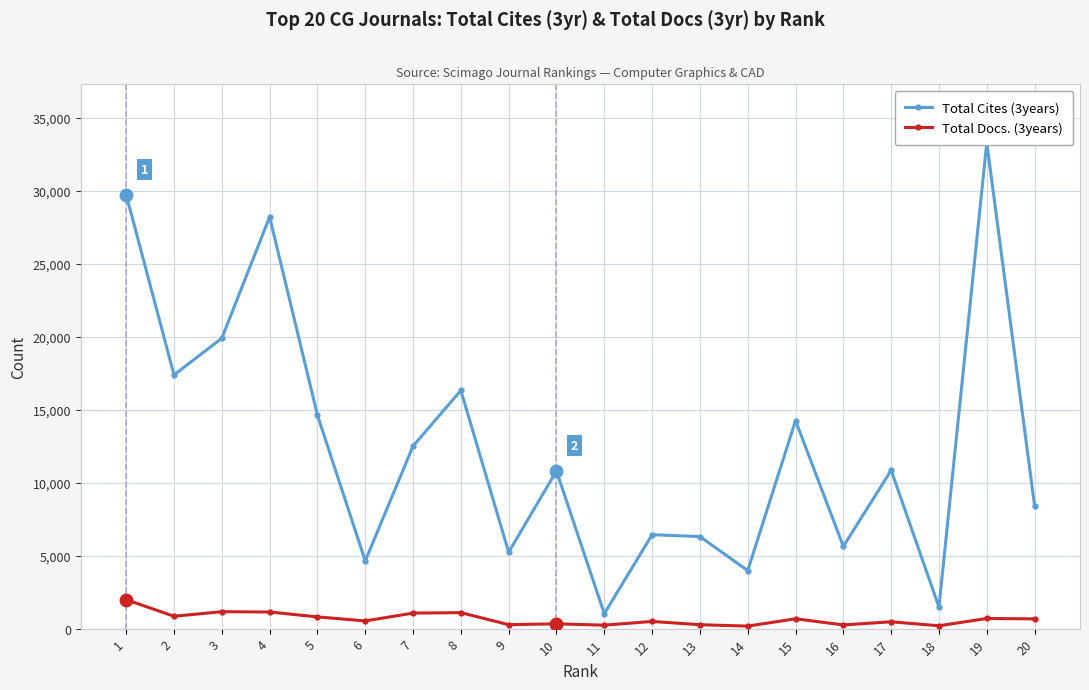

True or false: Total Cites (3years) and Total Docs. (3years) cross at least once.

False